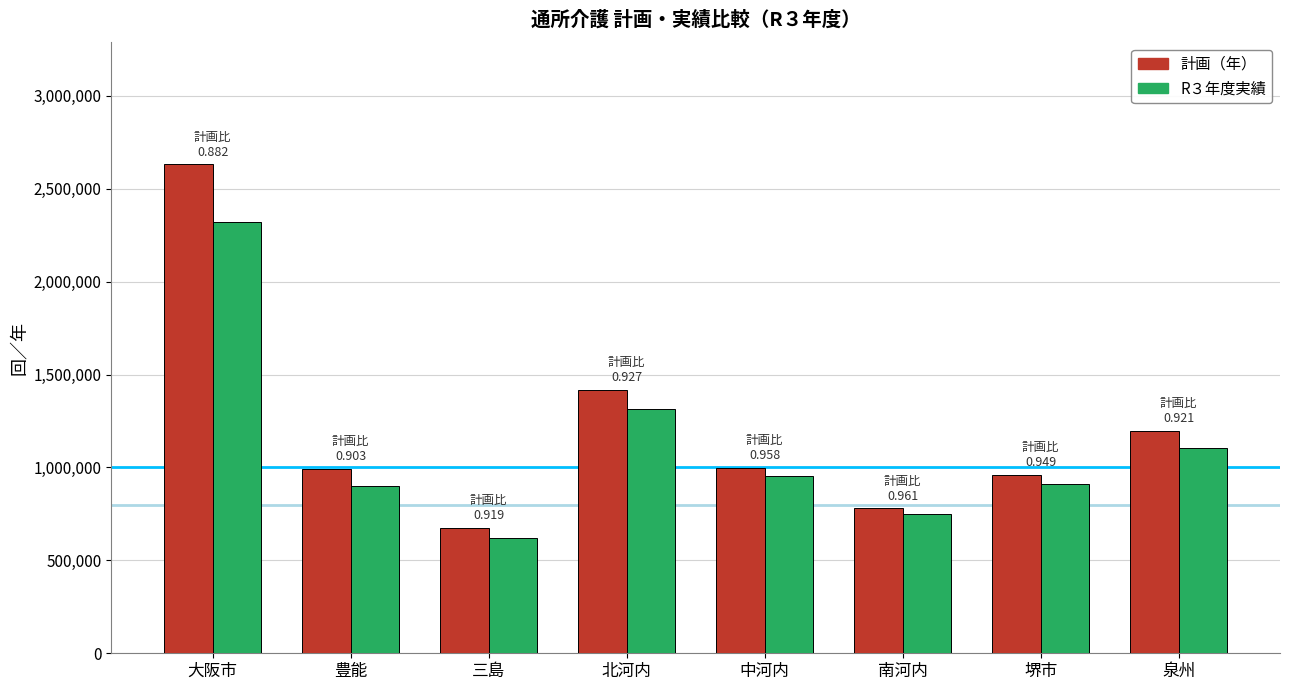

What are all the series names shown in the legend?

計画（年）, R３年度実績